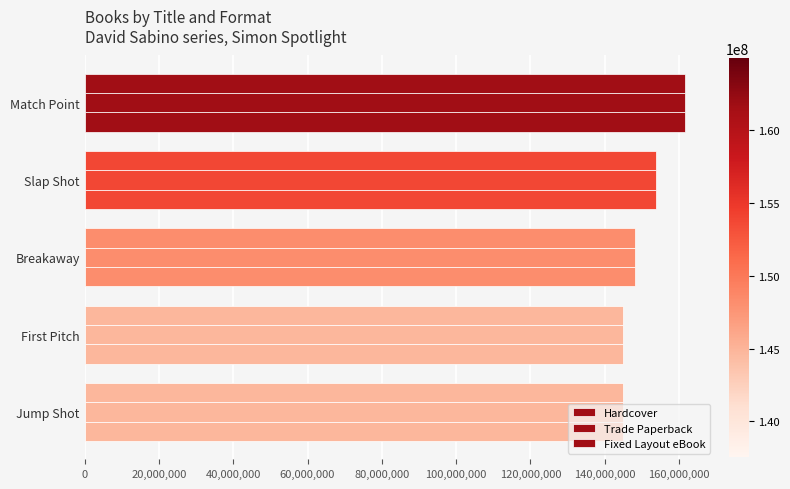

How many data points in Hardcover are less than 148282494?

2